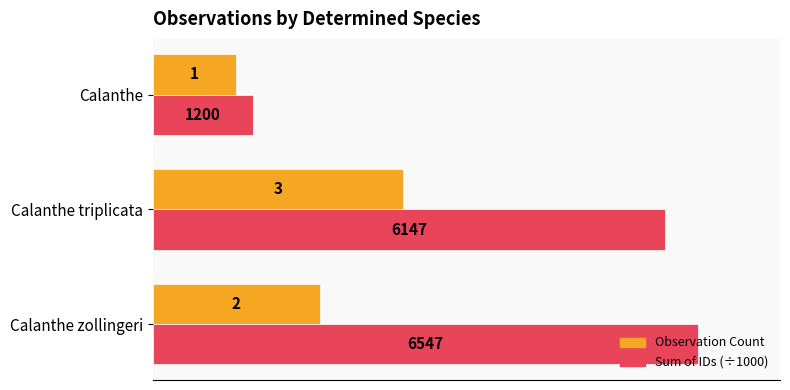

Which series has the largest range (max minus min)?

Sum of IDs (÷1000)